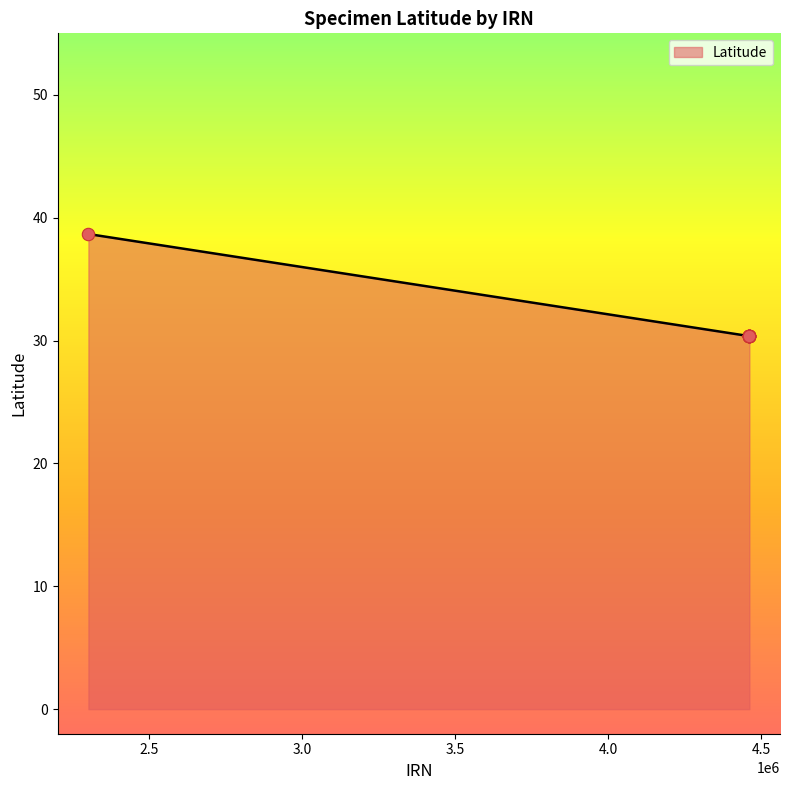

What is the minimum value for Latitude?

30.4